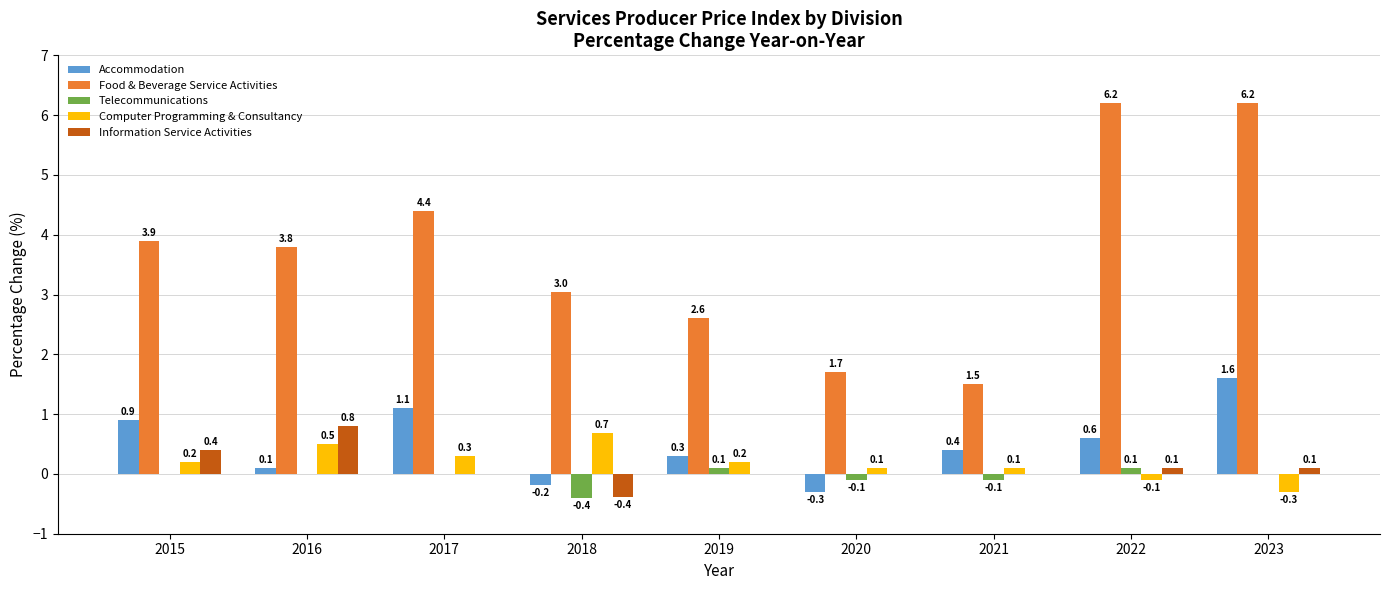

Which series has the largest total across all categories?

Food & Beverage Service Activities